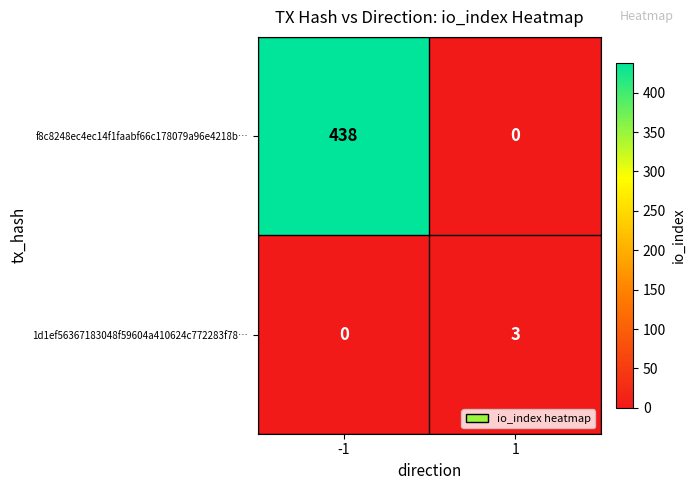

List the series in order of their peak value, highest first.

f8c8248ec4ec14f1faabf66c178079a96e4218b…, 1d1ef56367183048f59604a410624c772283f78…